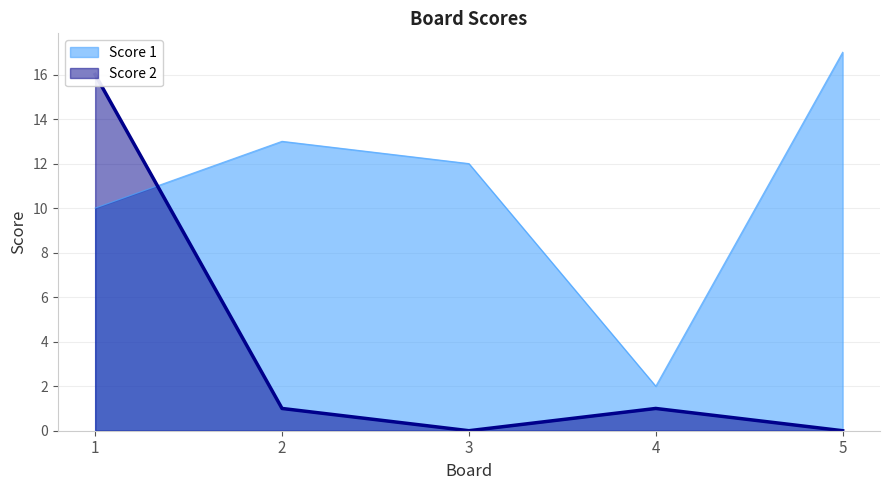

What are all the series names shown in the legend?

Score 1, Score 2